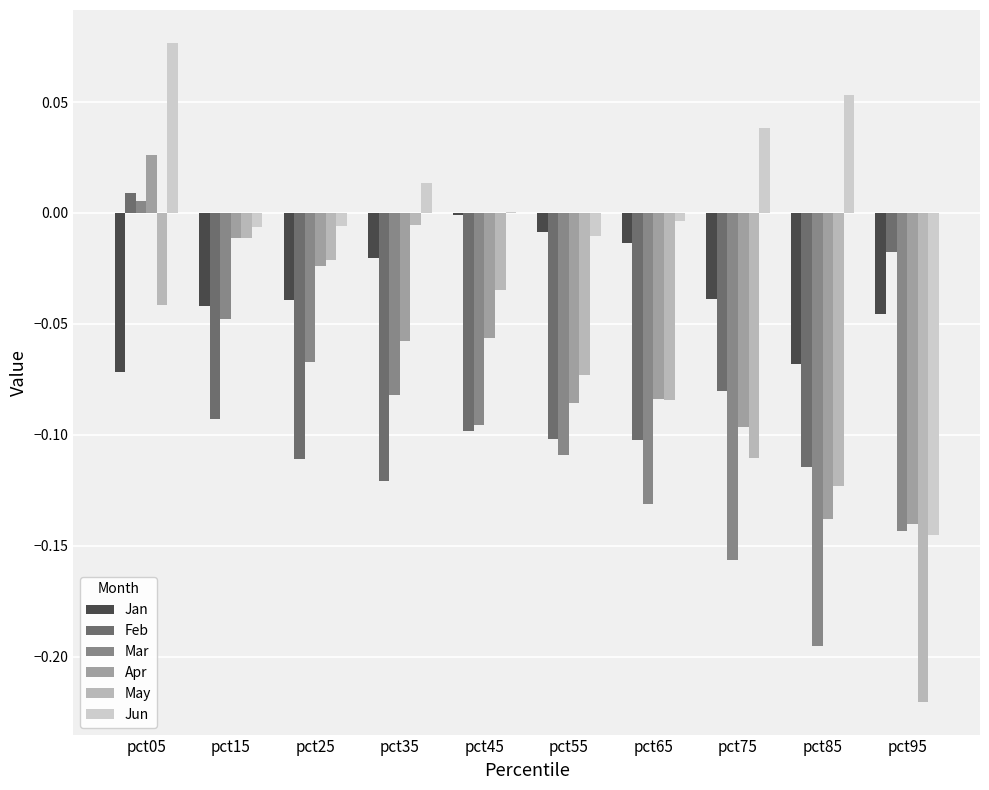

Is the value of Jan at pct25 greater than the value of Feb at pct65?

Yes